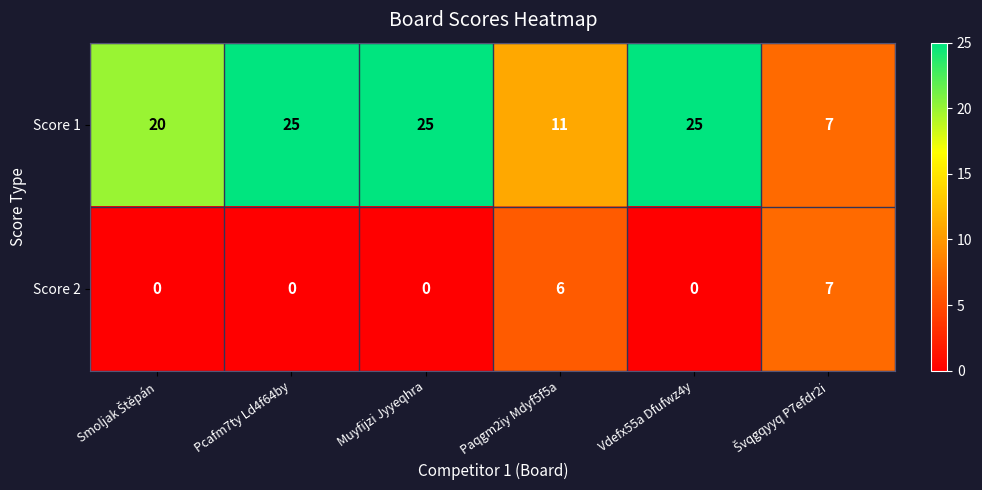

Reading right to left, transcribe all the data shown in this chart.

Score 1: 7	25	11	25	25	20
Score 2: 7	0	6	0	0	0